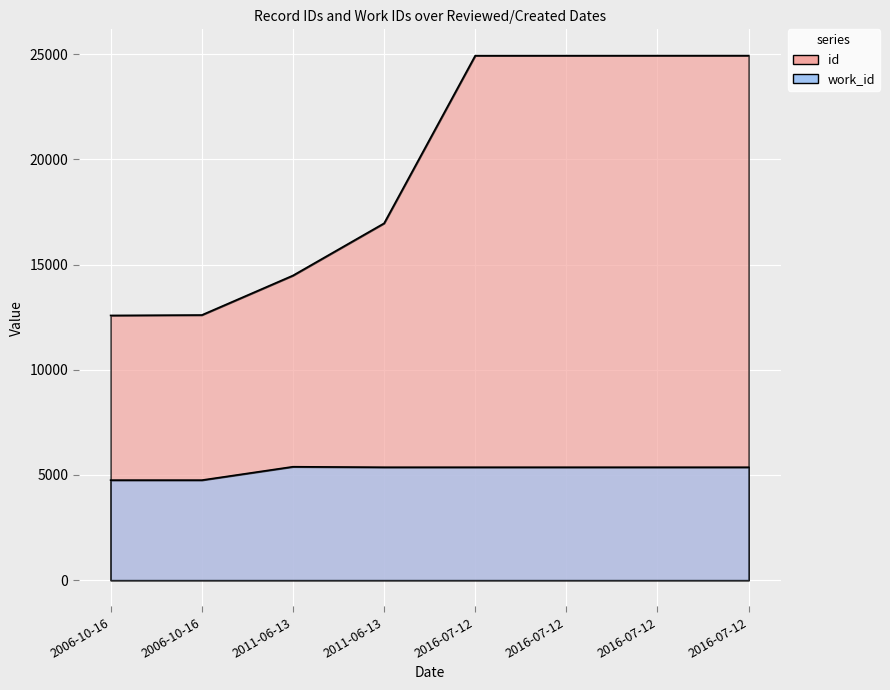

True or false: id has more than 2 points higher than both neighbors.

False